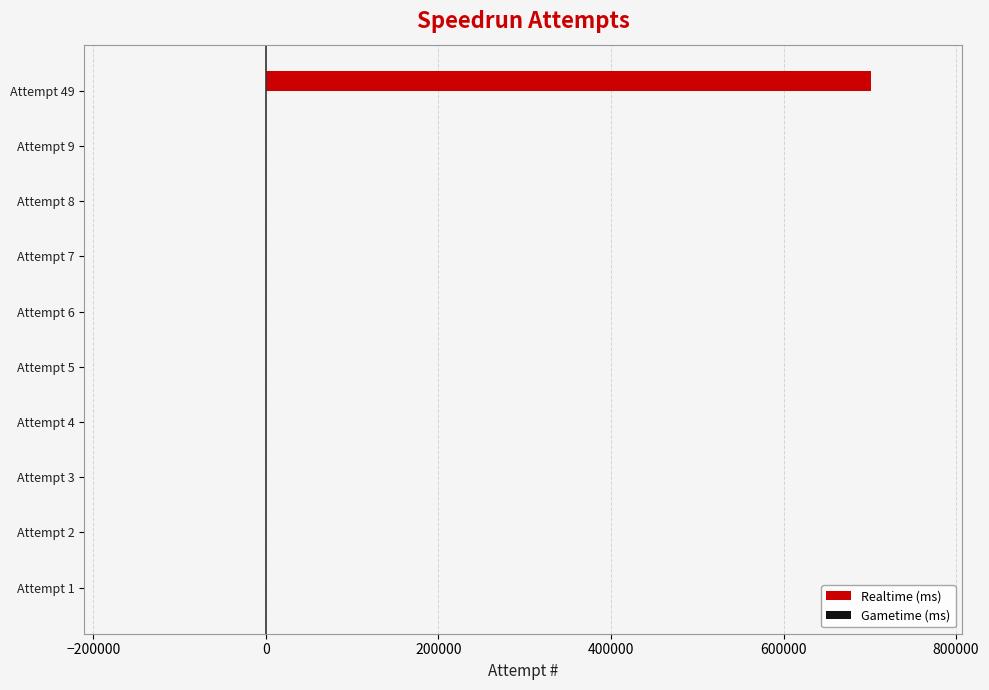

Are the bars horizontal?

Yes